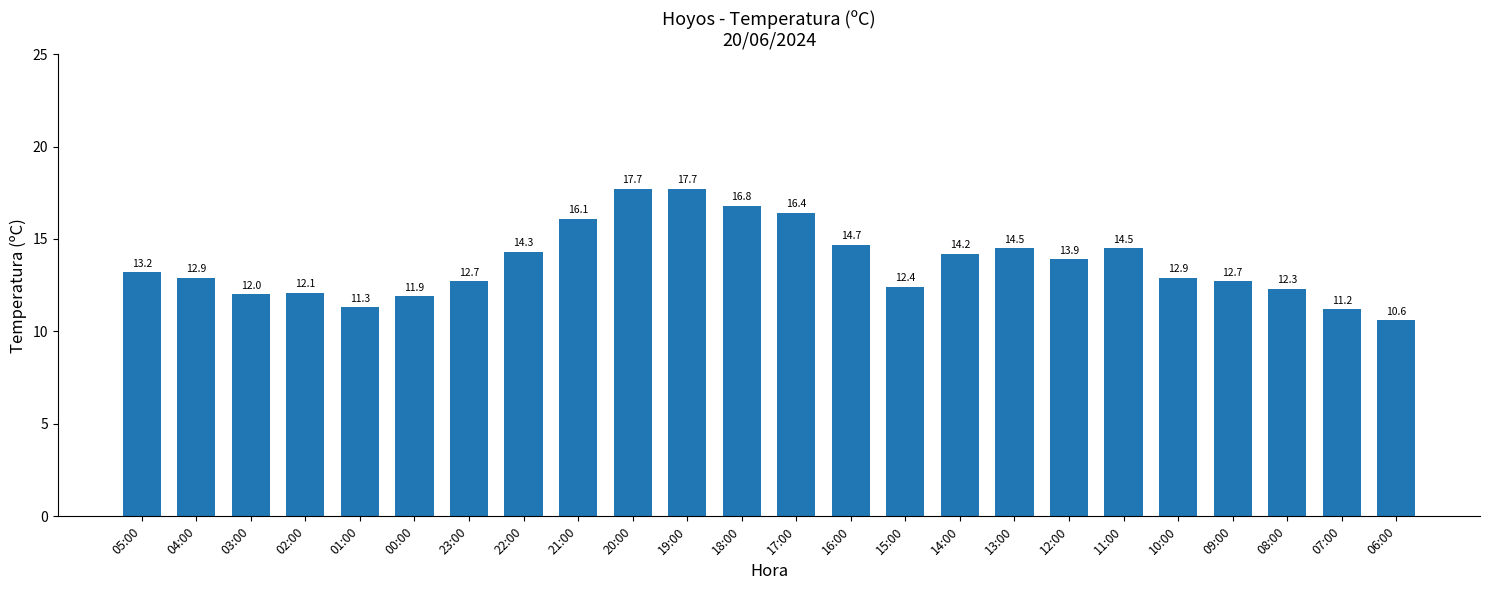

What is the sum of all values?

329.0